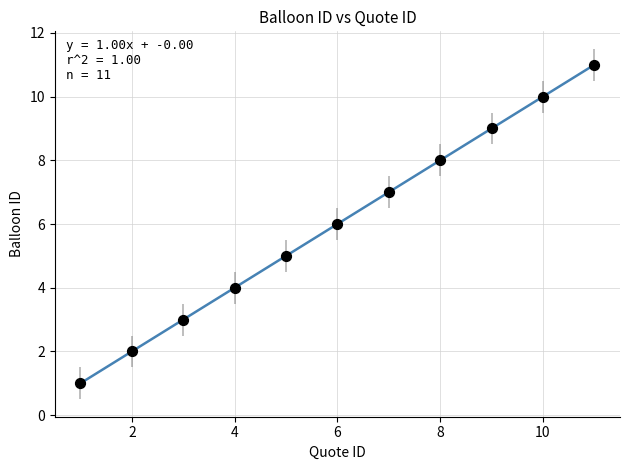

What is the range of X values (max minus min)?

10